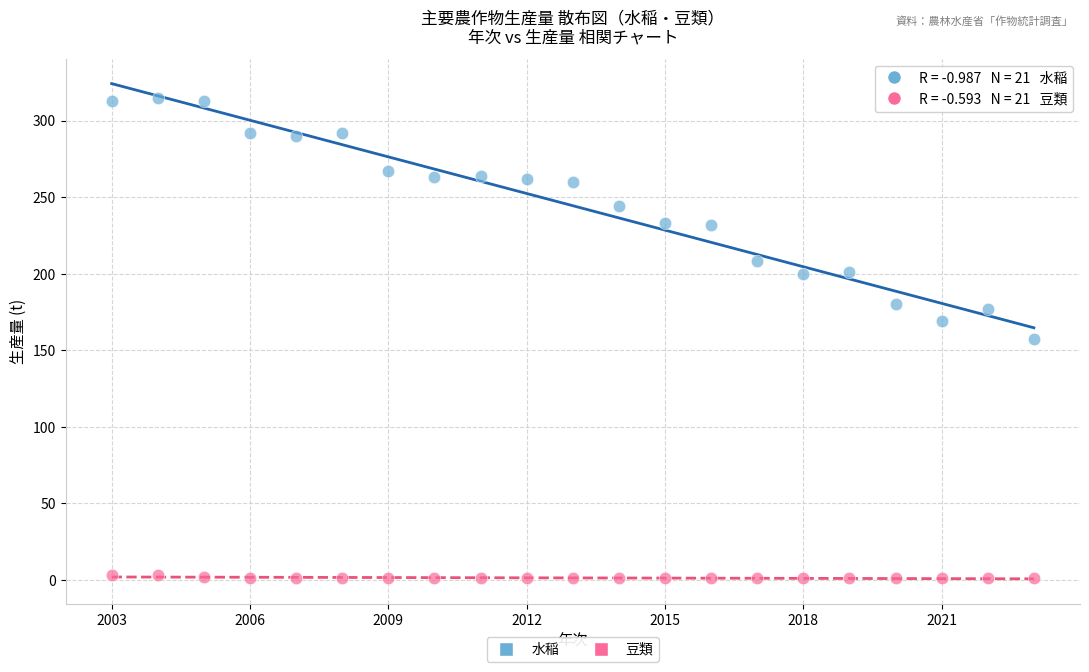

Across all data points, what is the range of Y values (max minus min)?

314